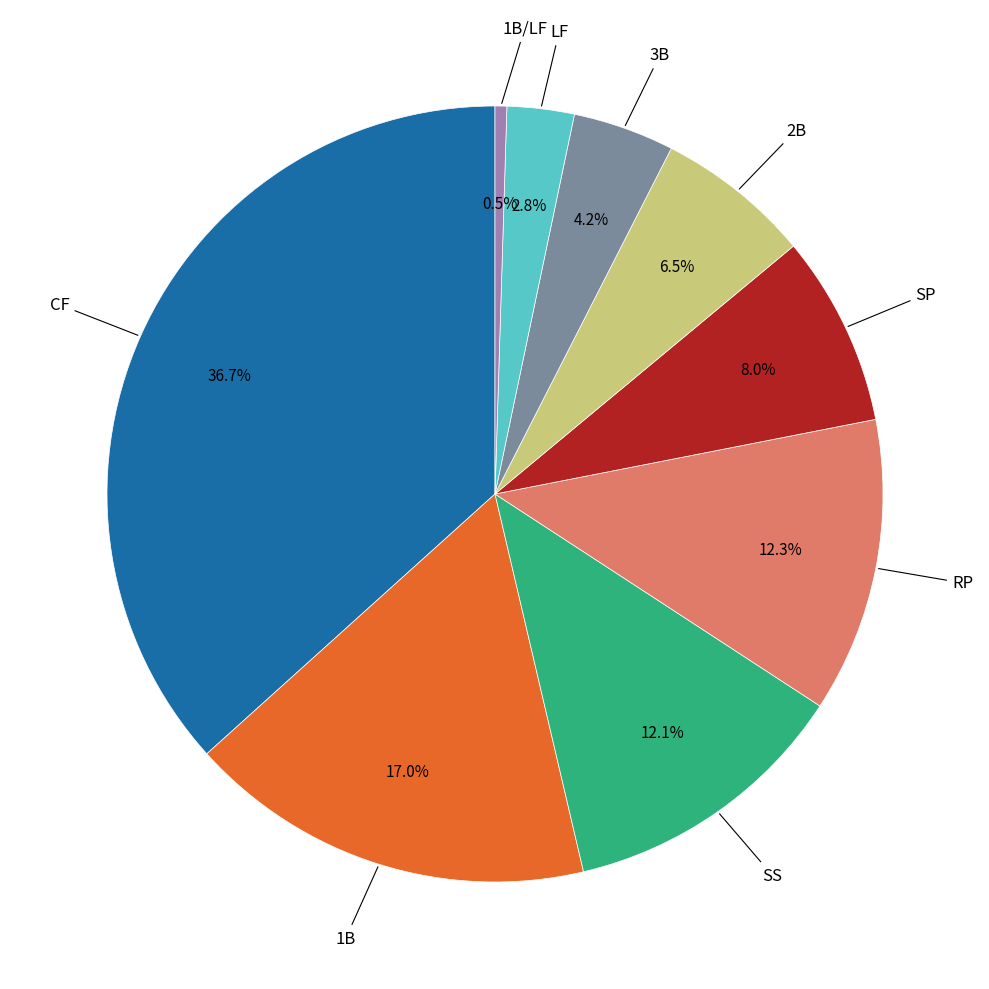

Is there a majority slice in this chart?

No